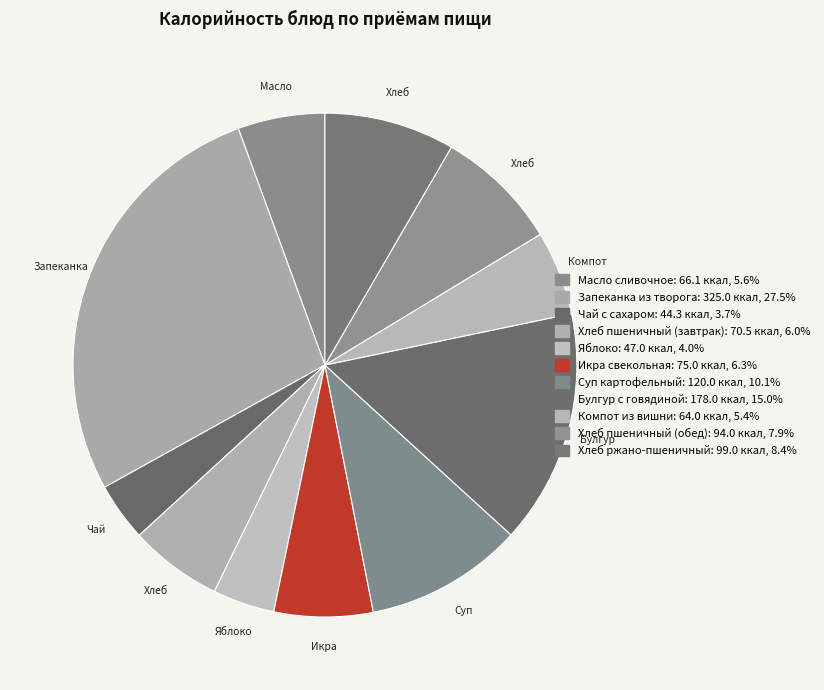

What is the smallest slice in the pie chart?

Чай с сахаром